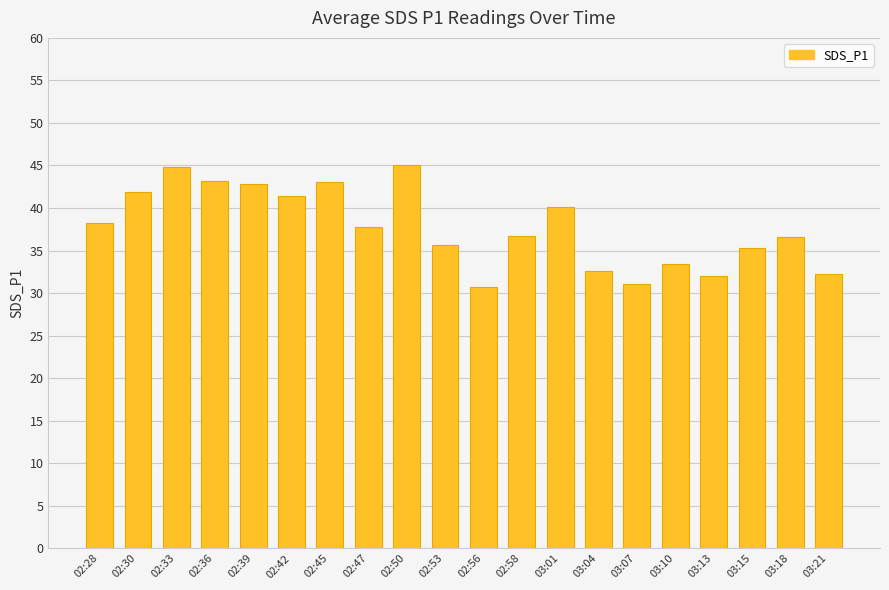

What is the difference between the maximum and minimum values?

14.3